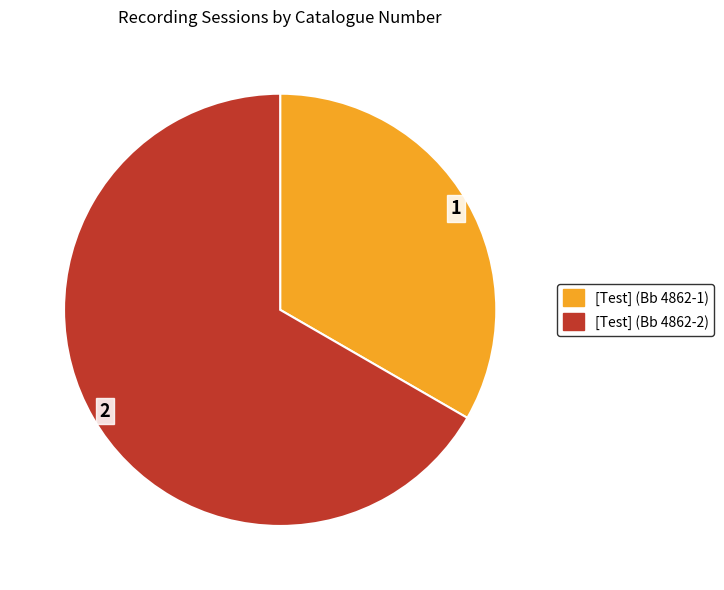

What is the ratio of the value at [Test] (Bb 4862-2) to the value at [Test] (Bb 4862-1)?

2.0